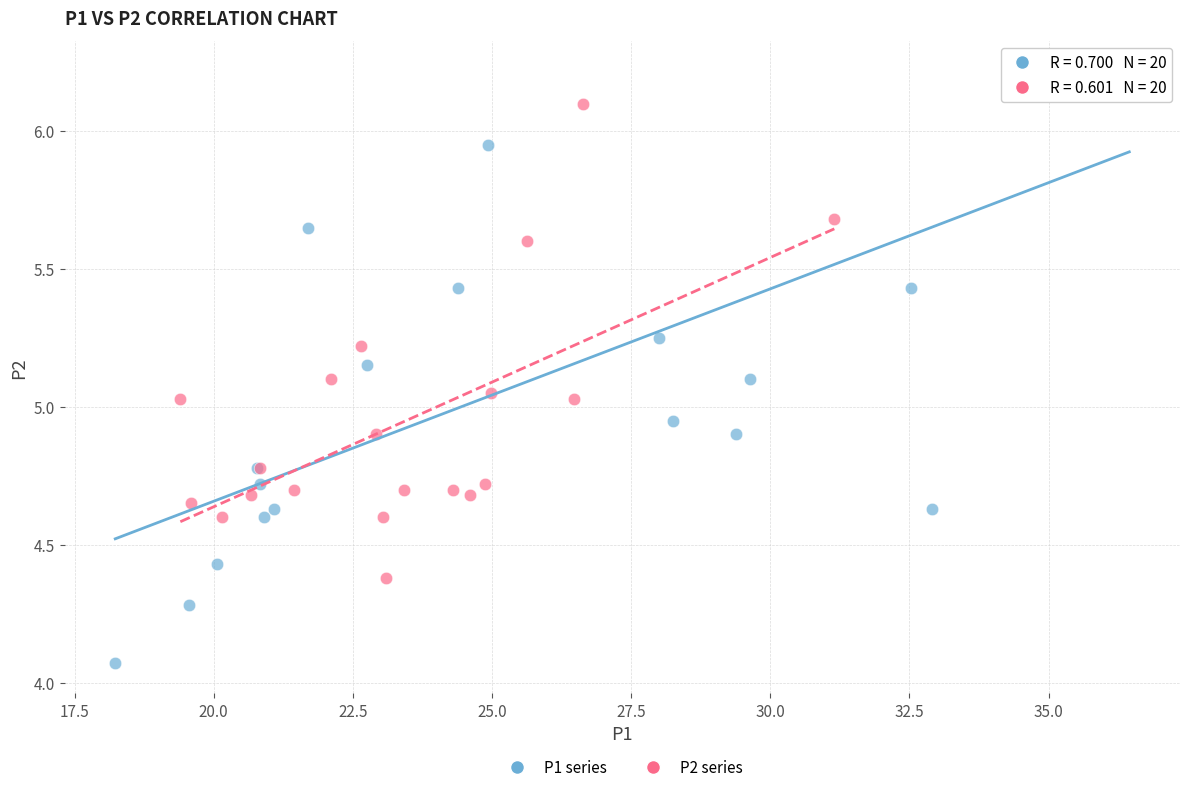

Which series contains the highest Y value?

P1 series